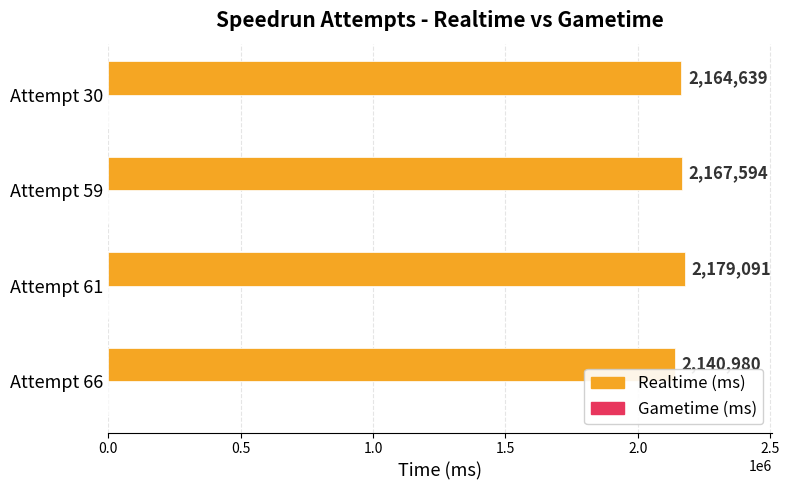

What is the ratio of the value at Attempt 30 to the value at Attempt 61?

1.0